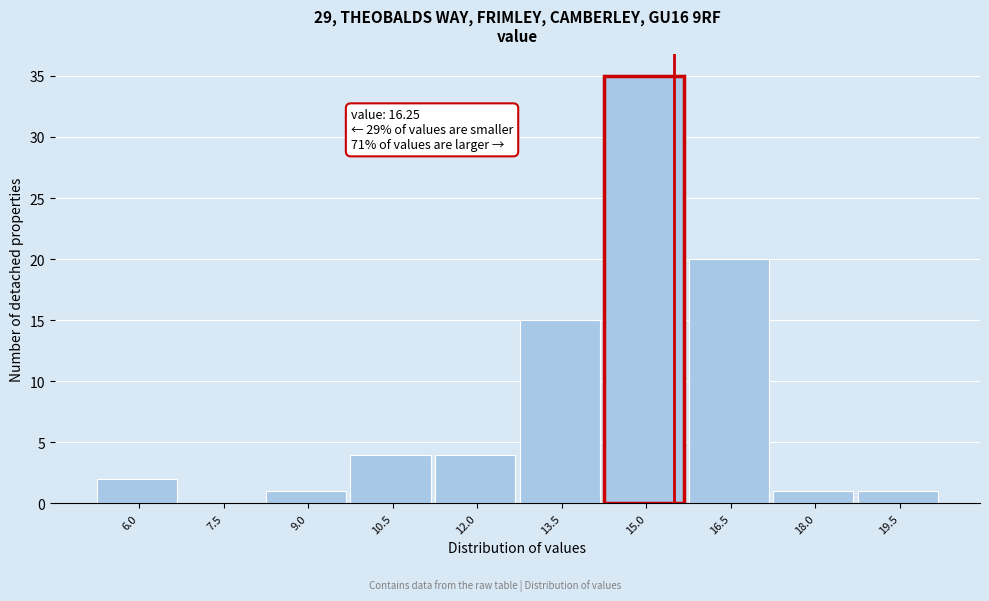

Reading left to right, extract all data points from this chart.

6.0=2	7.5=0	9.0=1	10.5=4	12.0=4	13.5=15	15.0=35	16.5=20	18.0=1	19.5=1